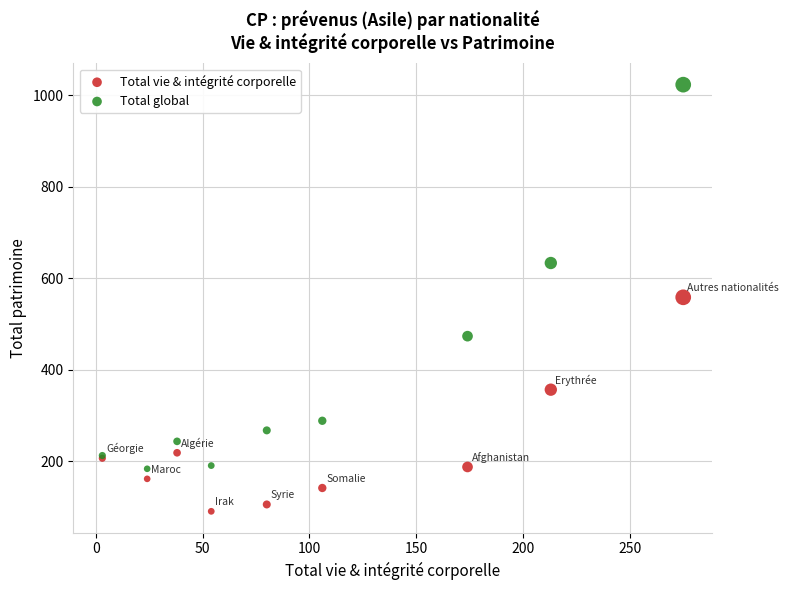

Which series contains the lowest Y value?

Total vie & intégrité corporelle